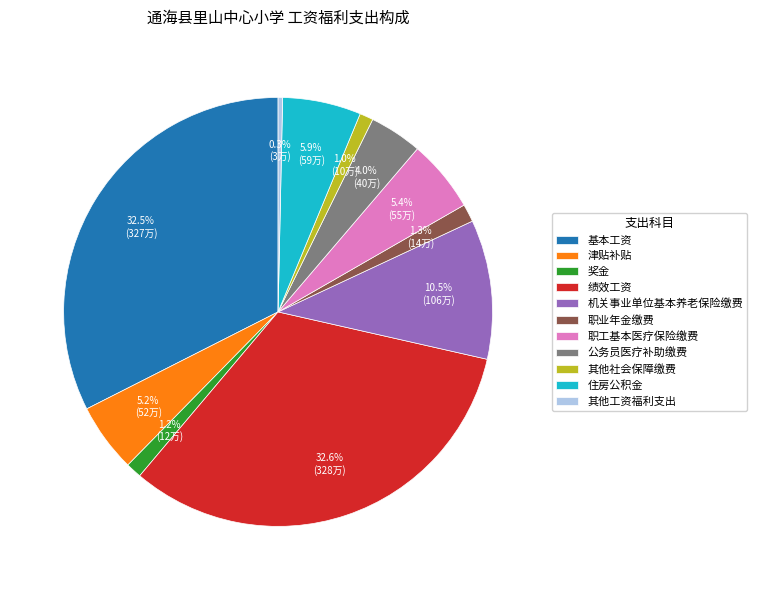

Approximately how many times larger is the value at 绩效工资 compared to 其他工资福利支出?

96.2